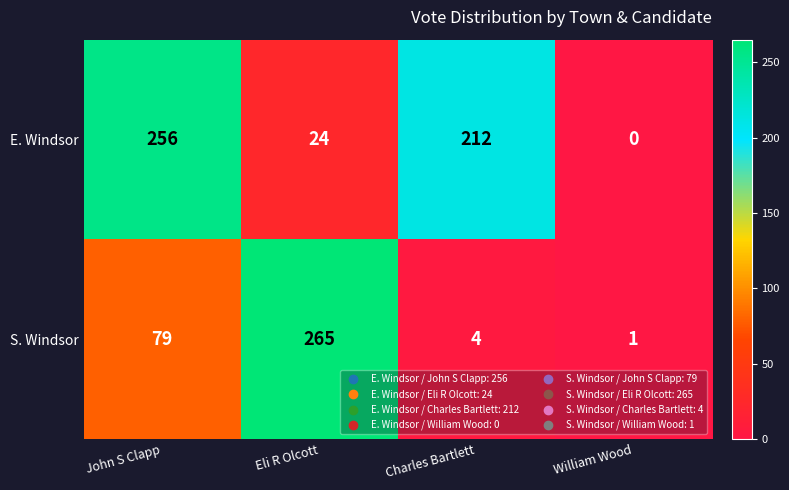

List the series in order of their peak value, highest first.

S. Windsor, E. Windsor